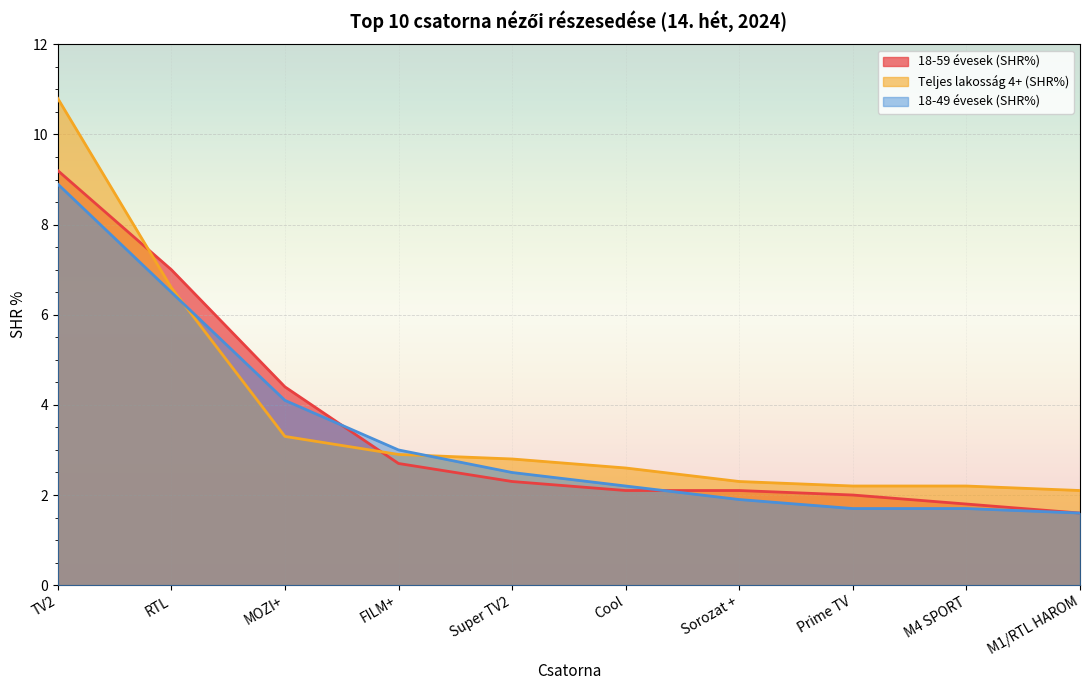

What is the value of the 18-59 évesek (SHR%) point at the 2nd from the left?

7.0